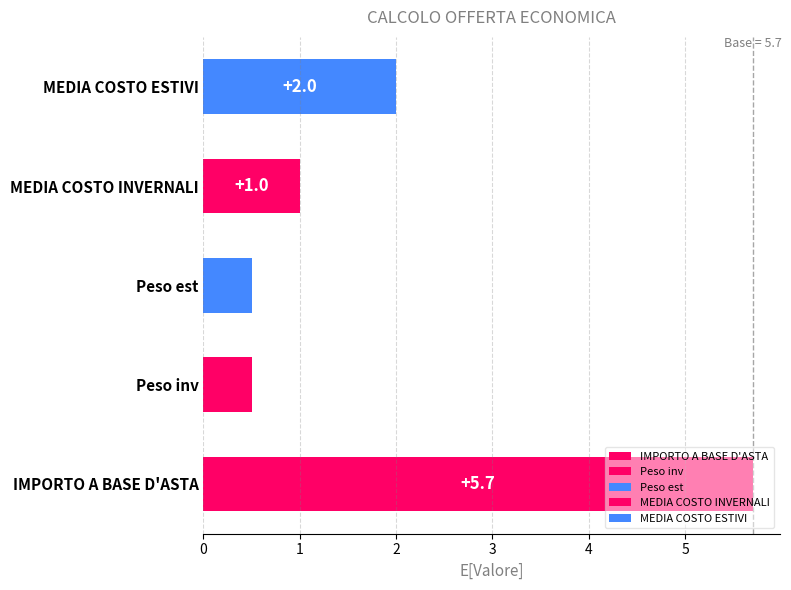

The value at Peso est is 0.5. True or false?

True